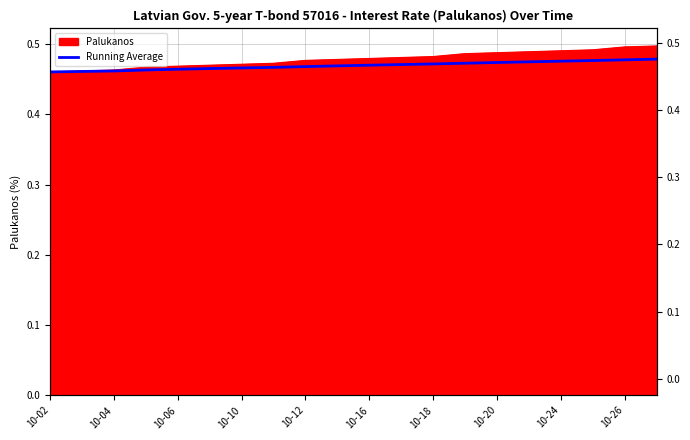

What is the value of the 8th point from the left?

0.5